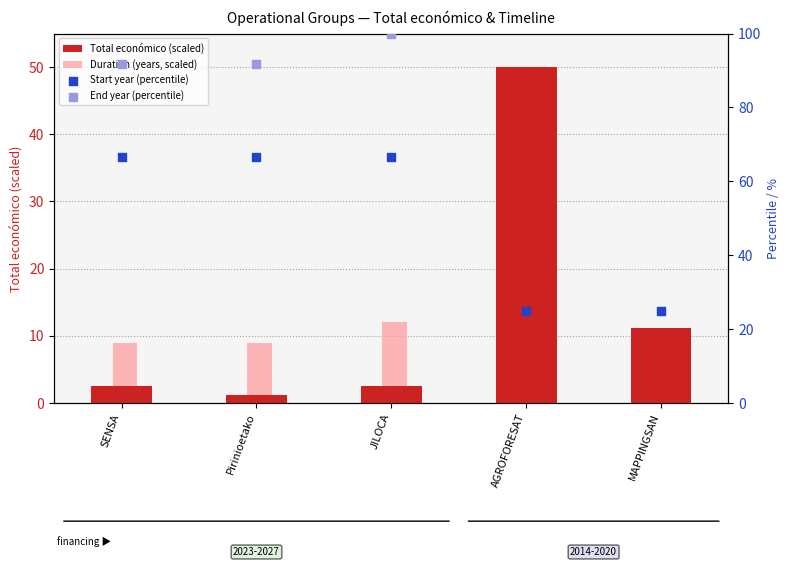

At how many categories does at least one series exceed 65?

3